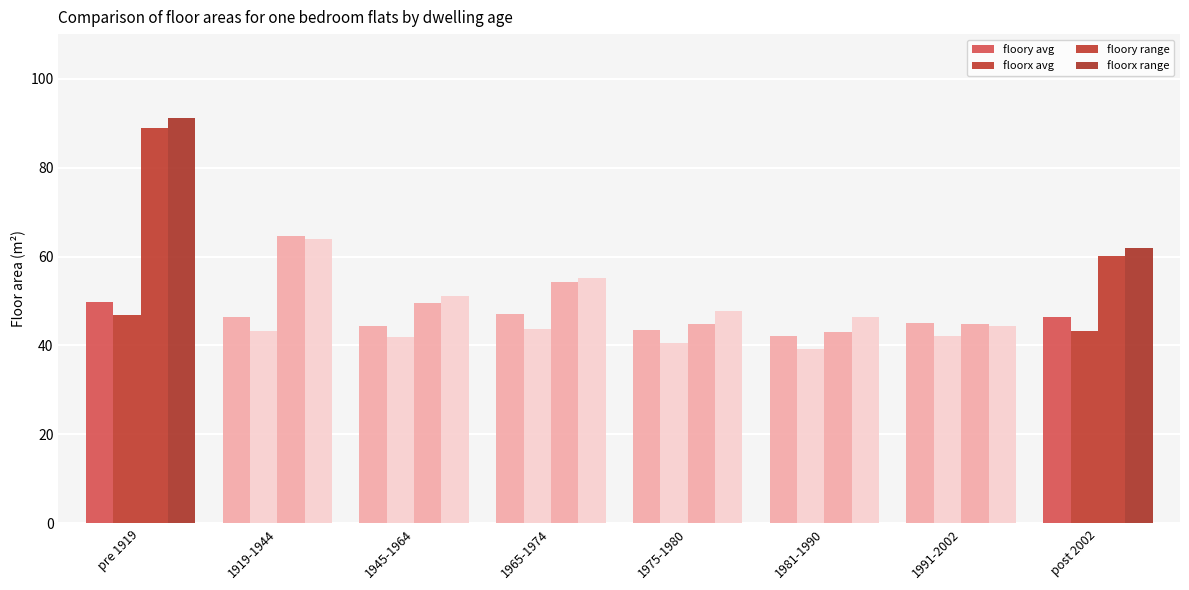

What is the label of the 4th bar from the right?

1975-1980